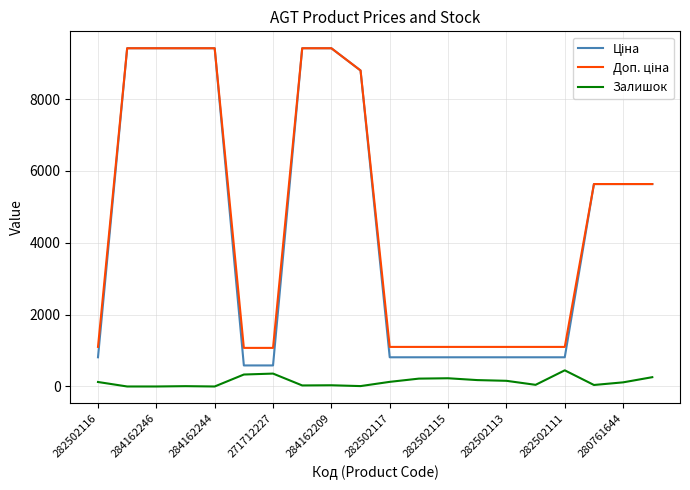

What is the greatest value displayed?

9416.9